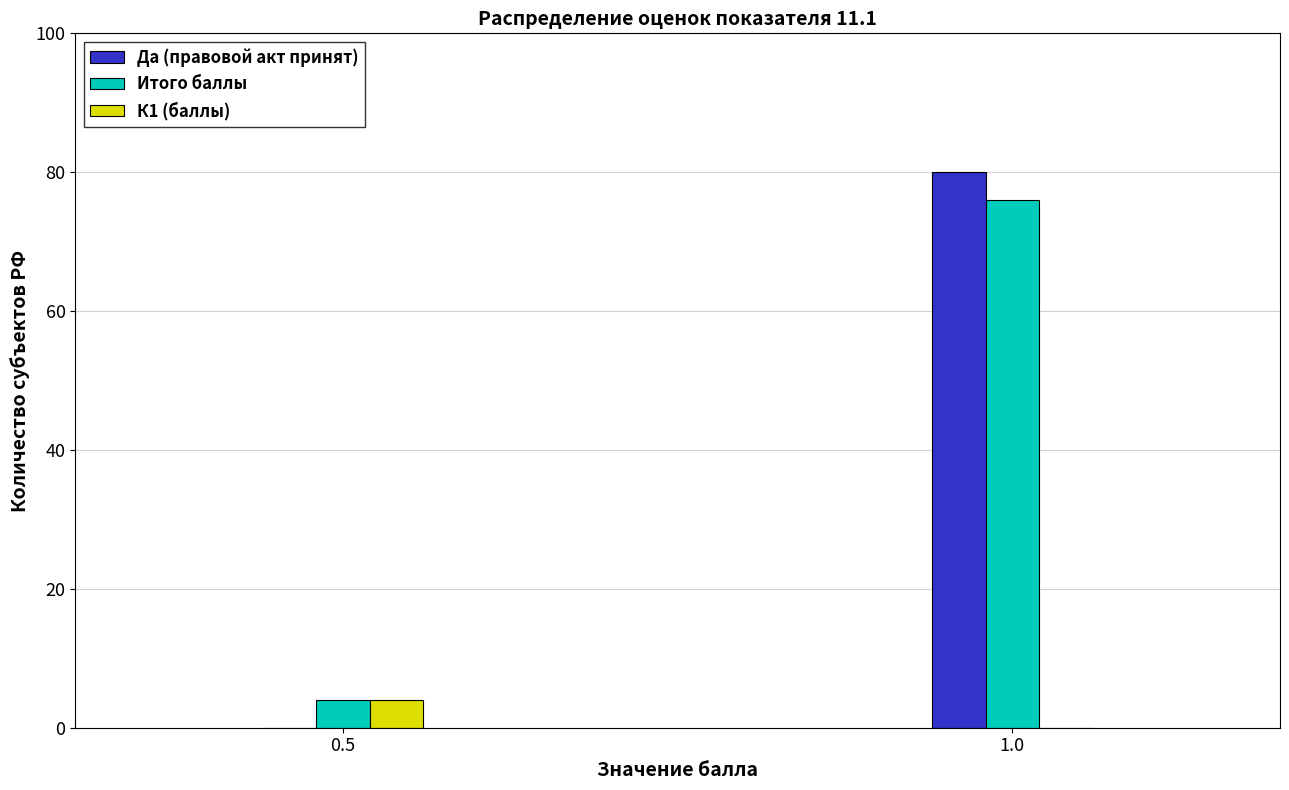

Reading right to left, list all the values displayed in this chart.

Да (правовой акт принят): 1.0=80	0.5=0
Итого баллы: 1.0=76	0.5=4
К1 (баллы): 1.0=0	0.5=4